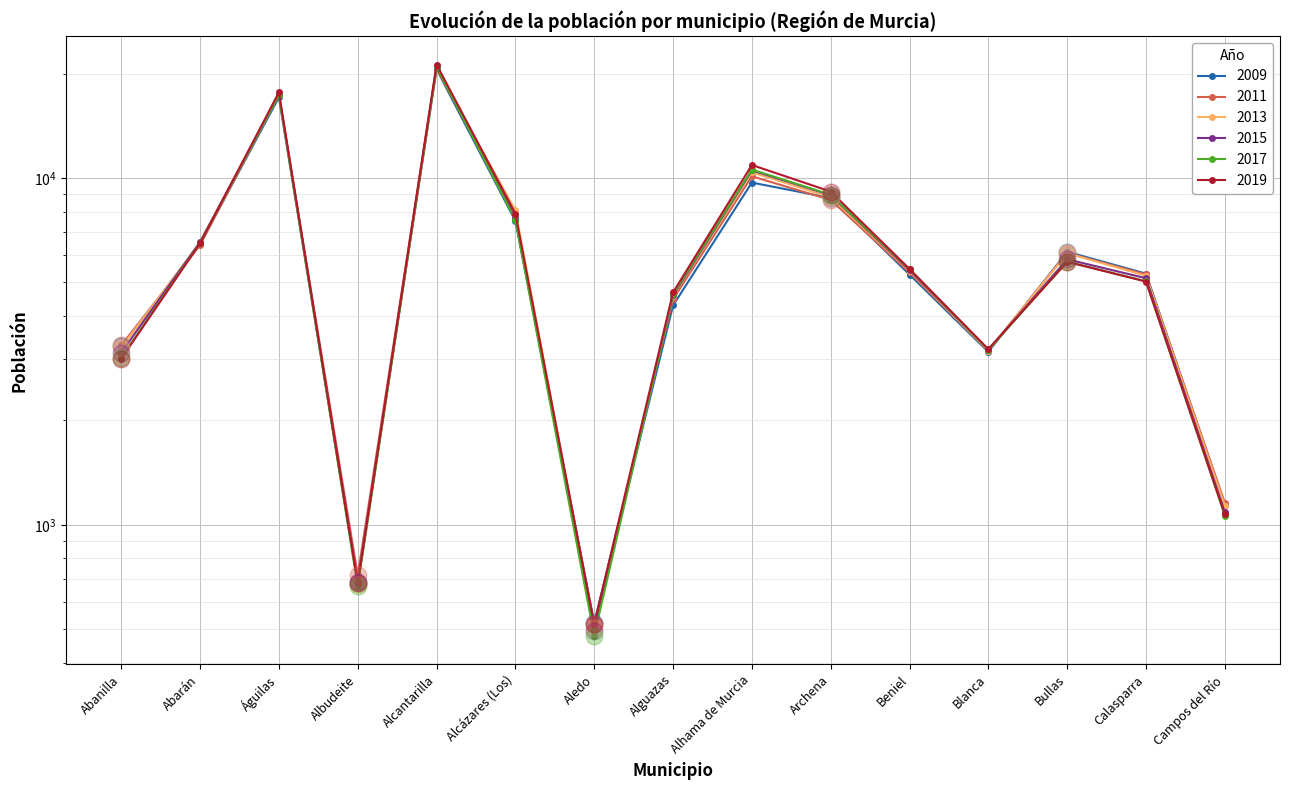

Which series reaches the maximum Y coordinate?

2019